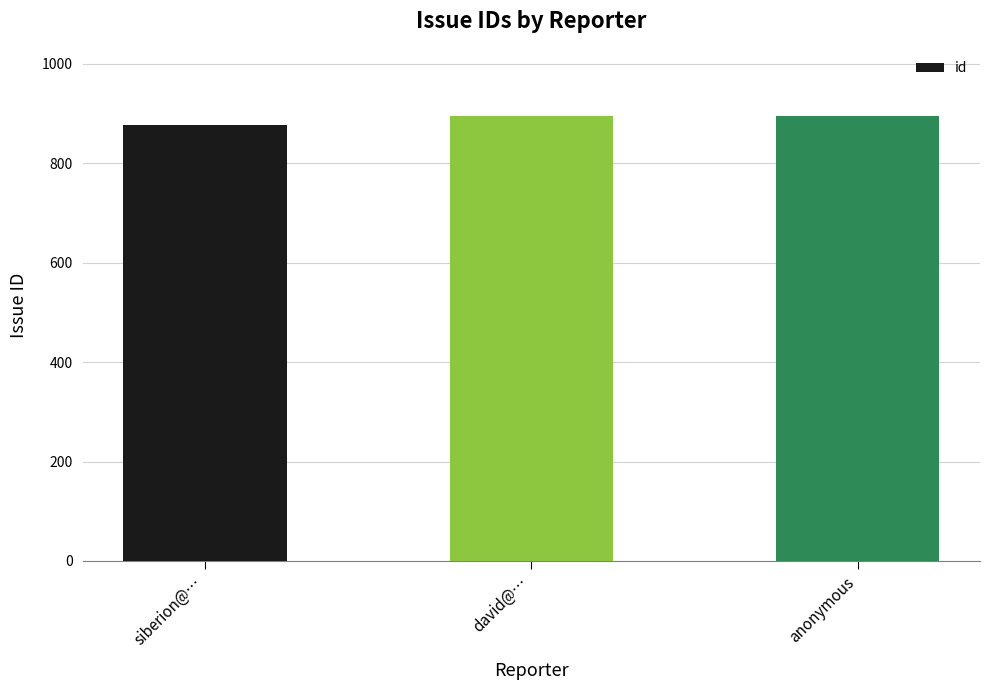

What is the maximum value shown in the chart?

896